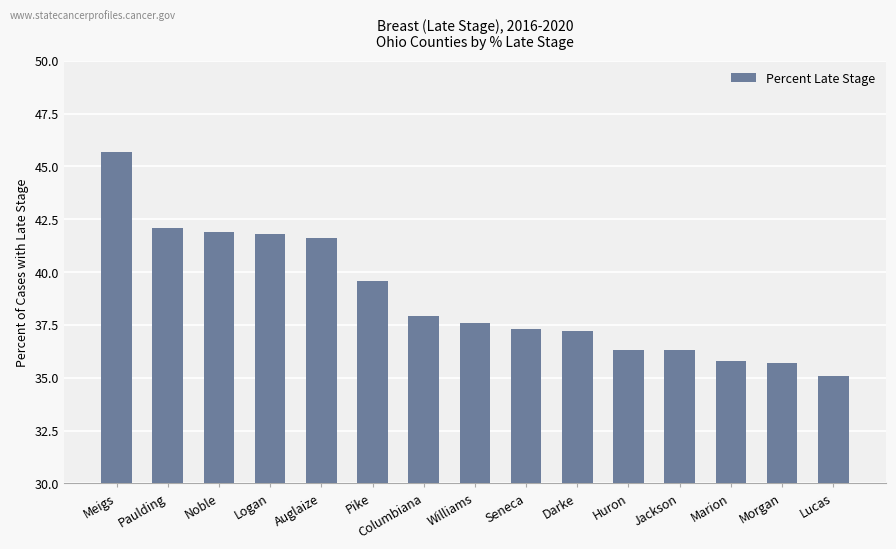

What is the sum of the values at Columbiana and Paulding?

80.0